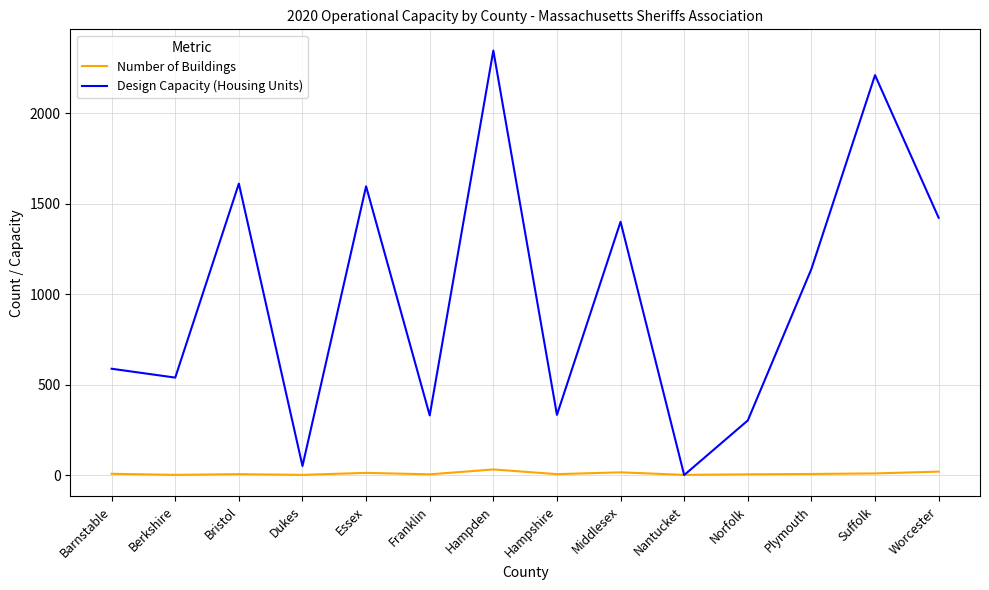

Rank the series at Worcester from lowest to highest value.

Number of Buildings, Design Capacity (Housing Units)